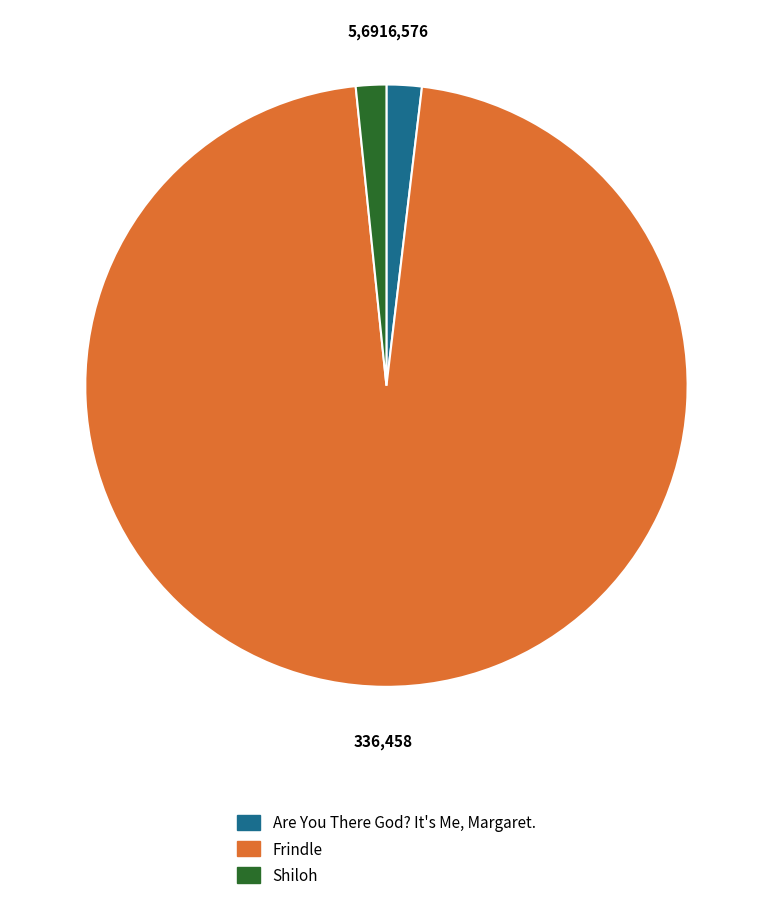

Which has a higher value, Frindle or Shiloh?

Frindle